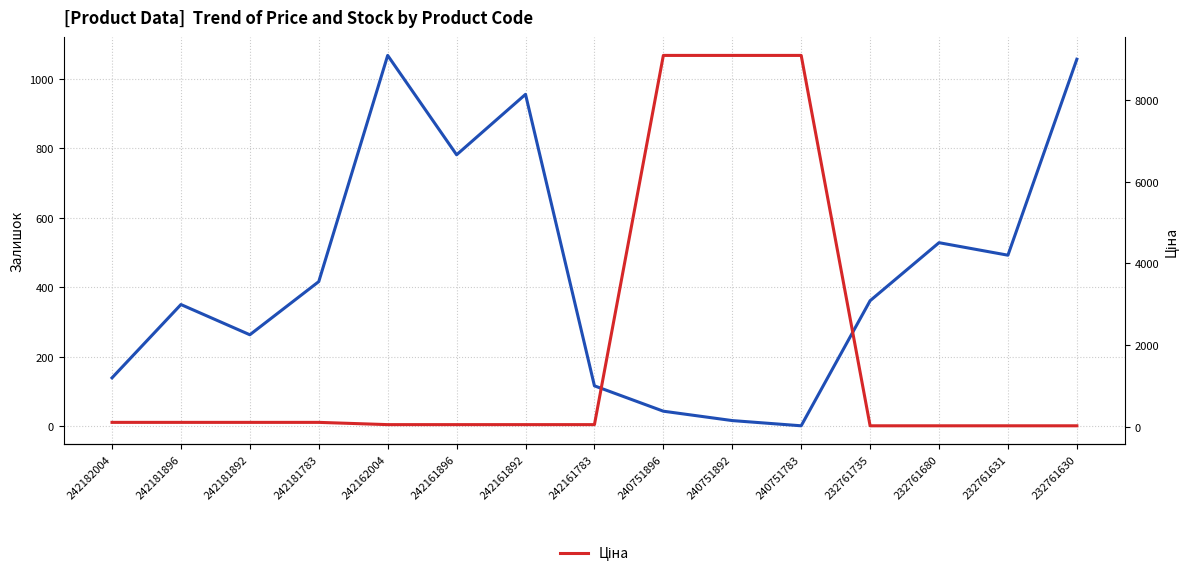

What is the minimum value shown in the chart?

1.0